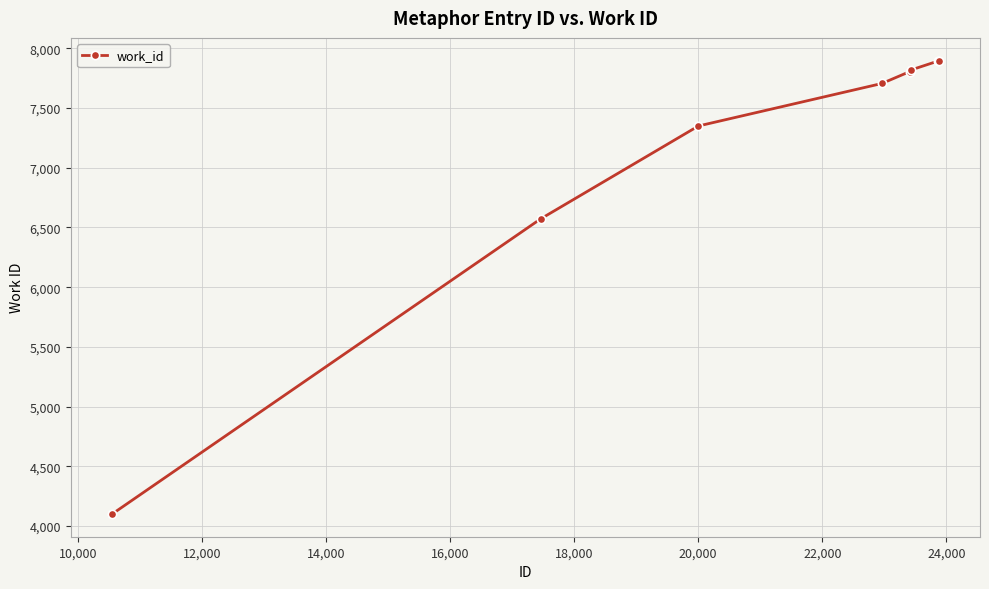

What is the value of the 6th point from the left?

7819